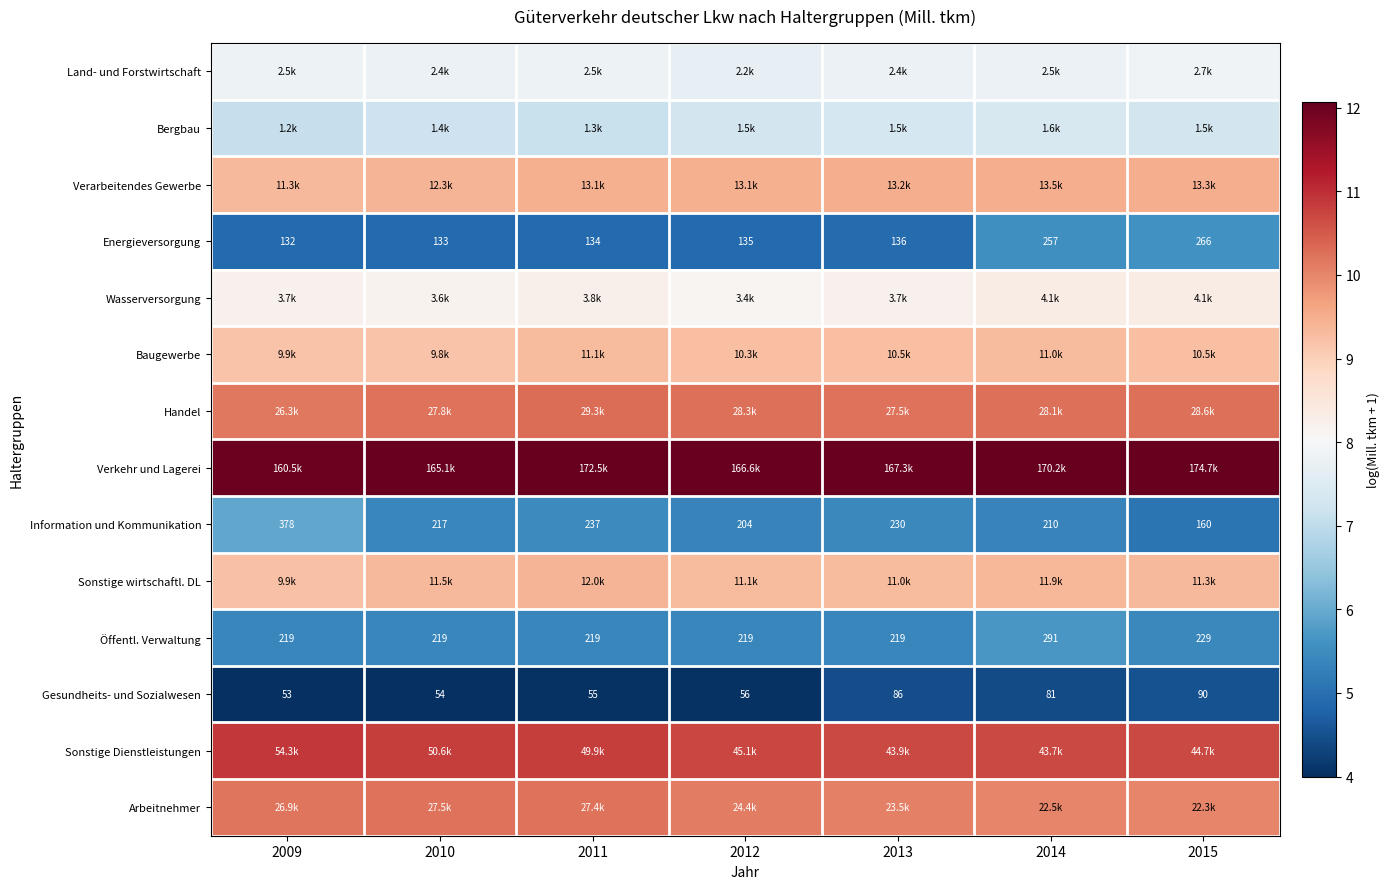

What is the spread (max minus min) of values at 2009?

8.0